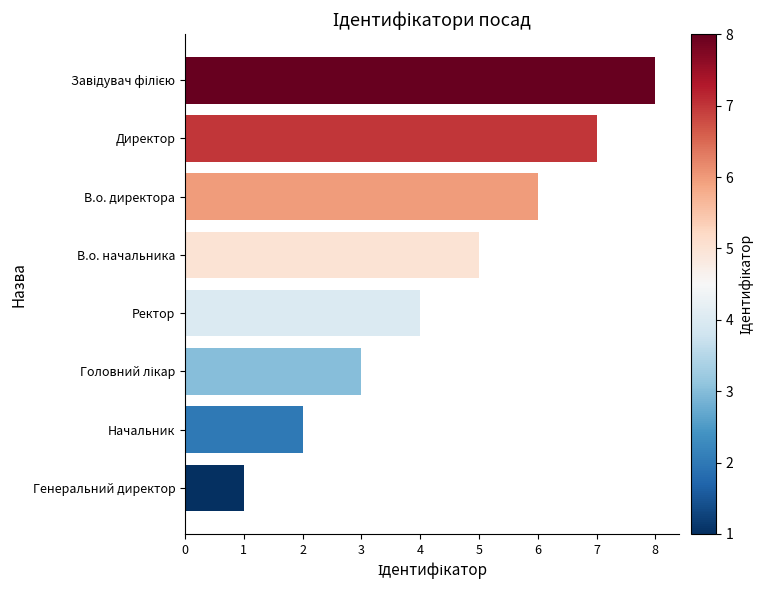

What is the maximum value shown in the chart?

8